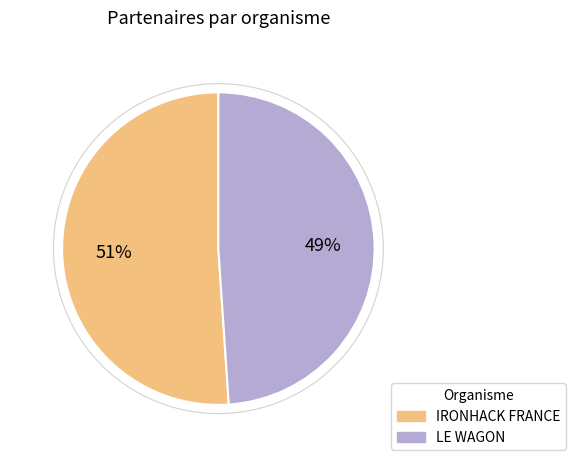

What percentage is the LE WAGON slice, to the nearest percent?

49%